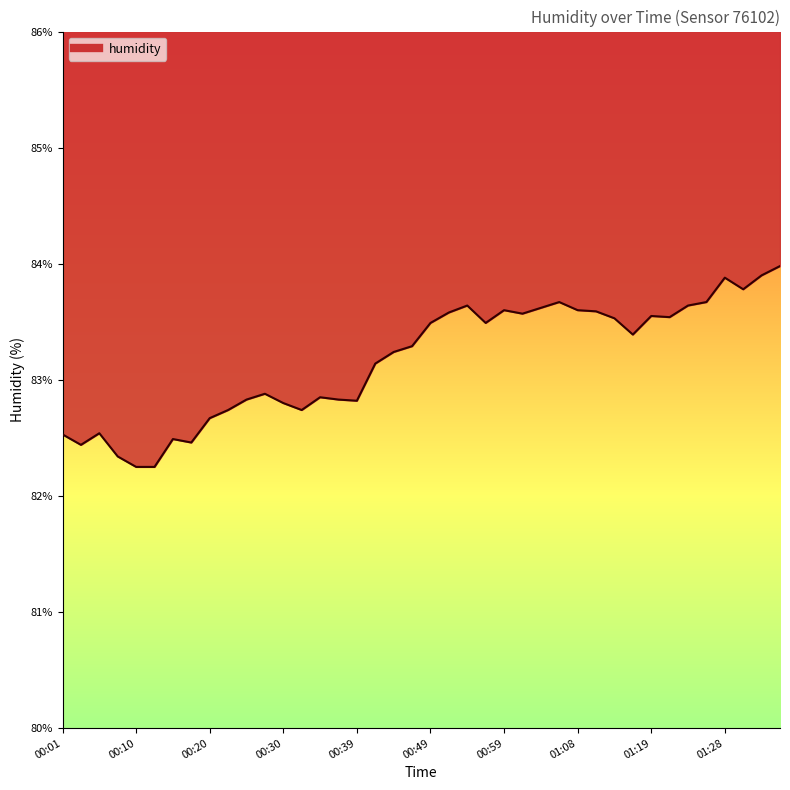

Reading left to right, transcribe all the data shown in this chart.

00:01=82.5	00:03=82.4	00:05=82.5	00:08=82.3	00:10=82.2	00:13=82.2	00:15=82.5	00:18=82.5	00:20=82.7	00:22=82.7	00:25=82.8	00:27=82.9	00:30=82.8	00:32=82.7	00:35=82.8	00:37=82.8	00:39=82.8	00:42=83.1	00:44=83.2	00:47=83.3	00:49=83.5	00:51=83.6	00:54=83.6	00:56=83.5	00:59=83.6	01:01=83.6	01:04=83.6	01:06=83.7	01:08=83.6	01:11=83.6	01:13=83.5	01:16=83.4	01:19=83.5	01:21=83.5	01:24=83.6	01:26=83.7	01:28=83.9	01:31=83.8	01:33=83.9	01:36=84.0